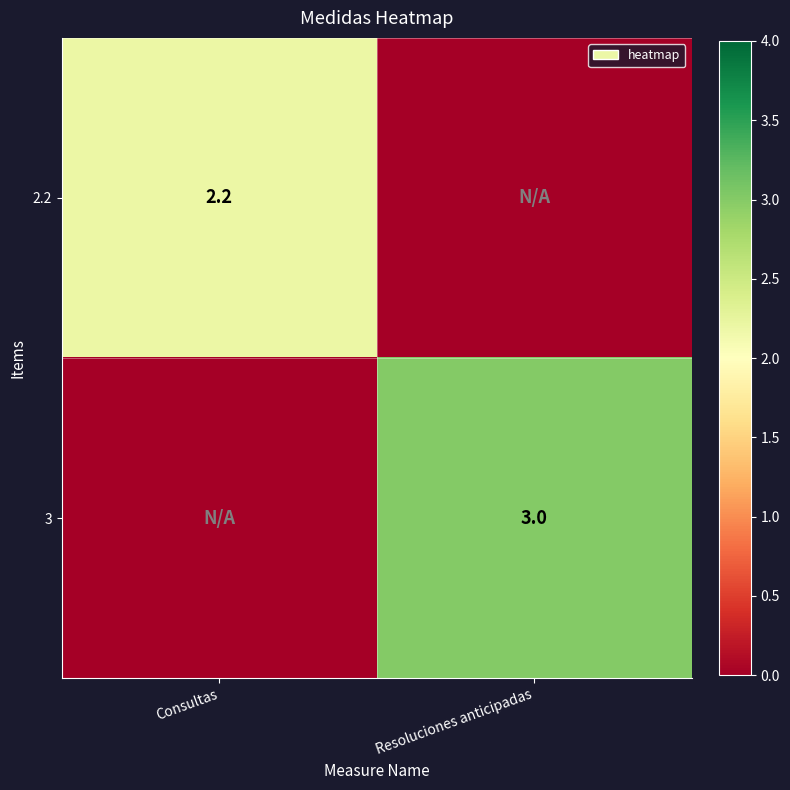

Is the value of 3 at Resoluciones anticipadas greater than the value of 2.2 at Consultas?

Yes